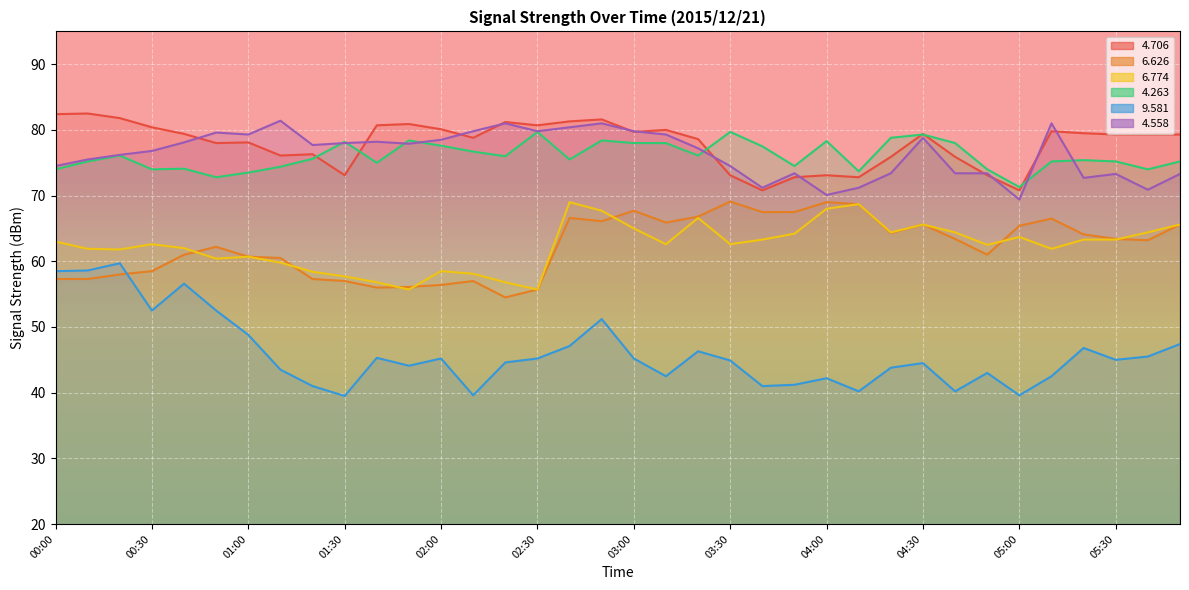

What is the maximum value for   6.774?

69.0